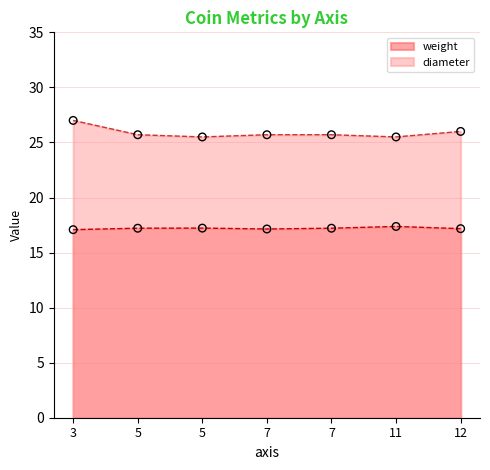

What are all the series names shown in the legend?

weight, diameter